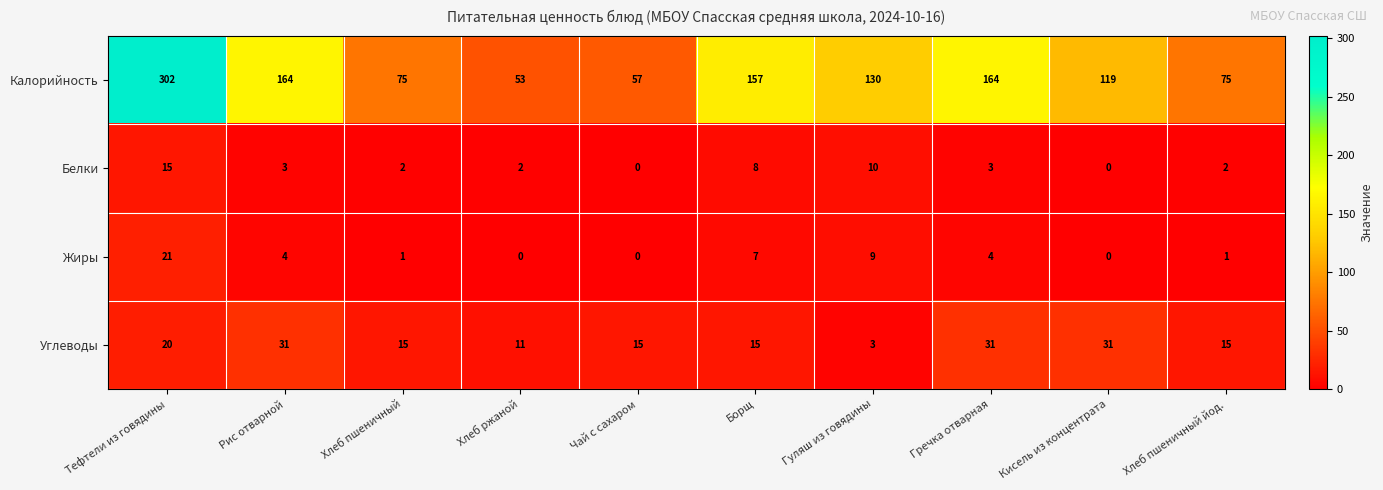

The value of Жиры at Хлеб ржаной is 0. True or false?

True